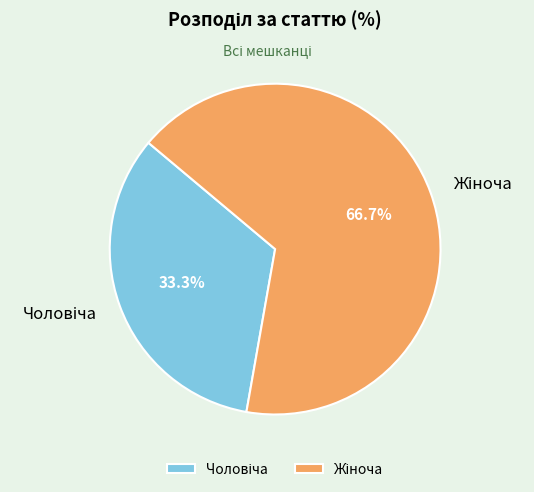

Is there any slice that represents more than half of the pie?

Yes